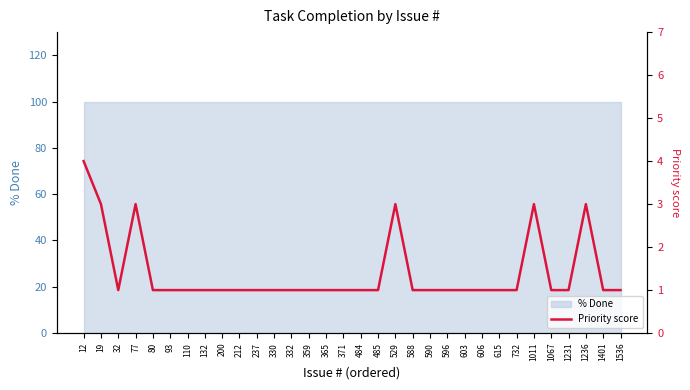

At which label is the value closest to 2?

19